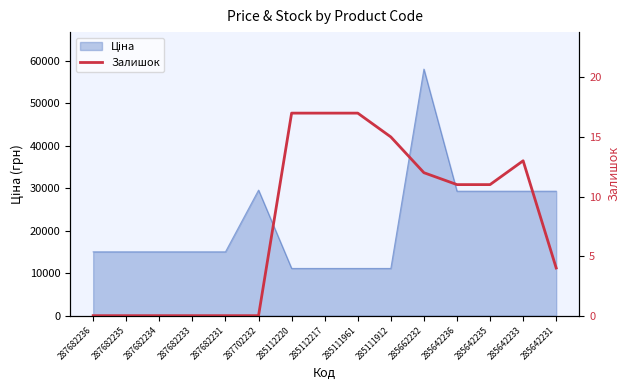

How many values exceed 11?

6